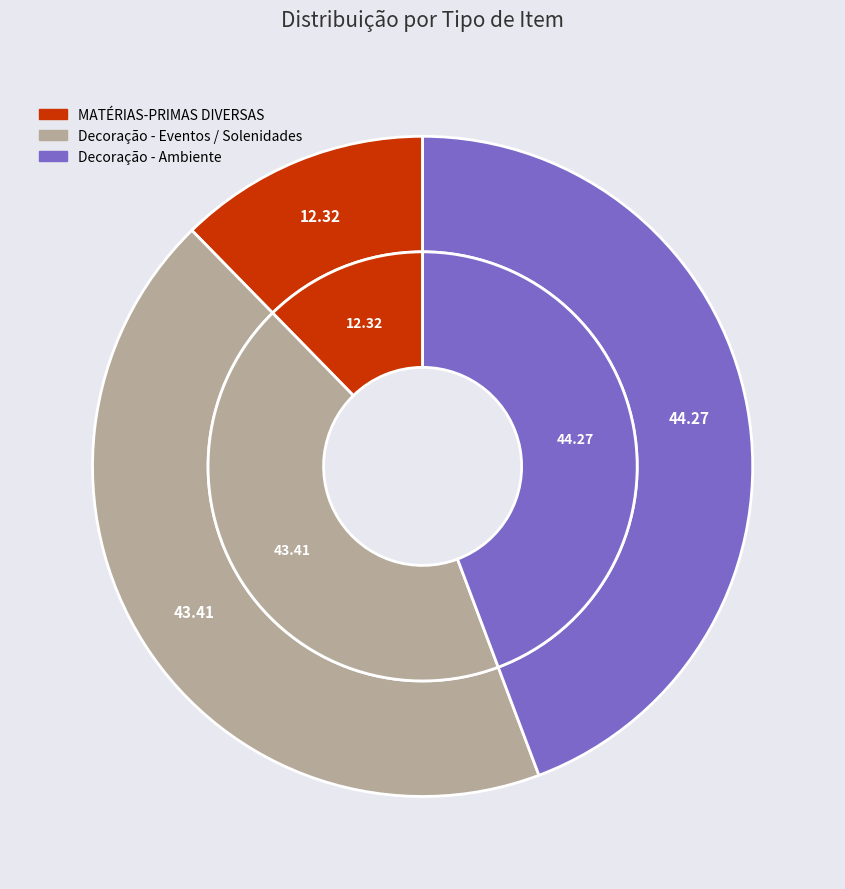

Does Decoração - Eventos / Solenidades account for over 50% of the chart?

No